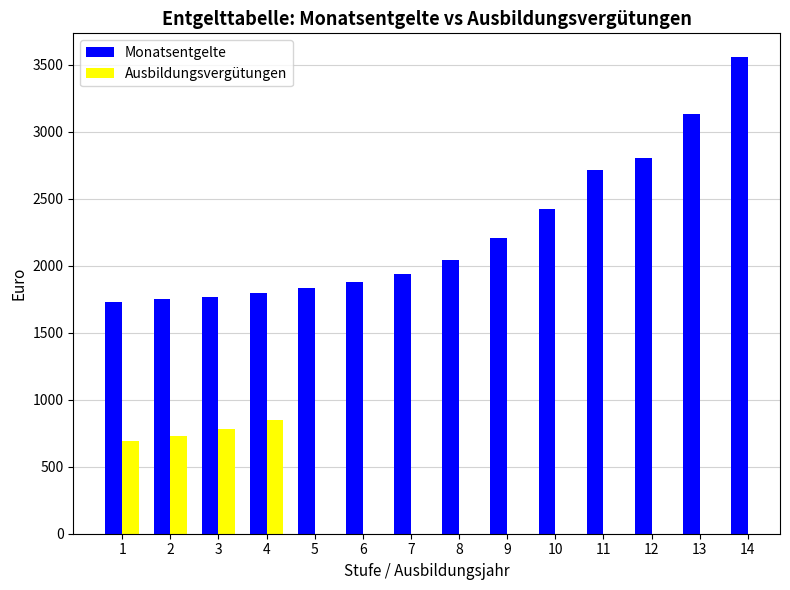

What is the value of the 2nd bar from the left?

1749